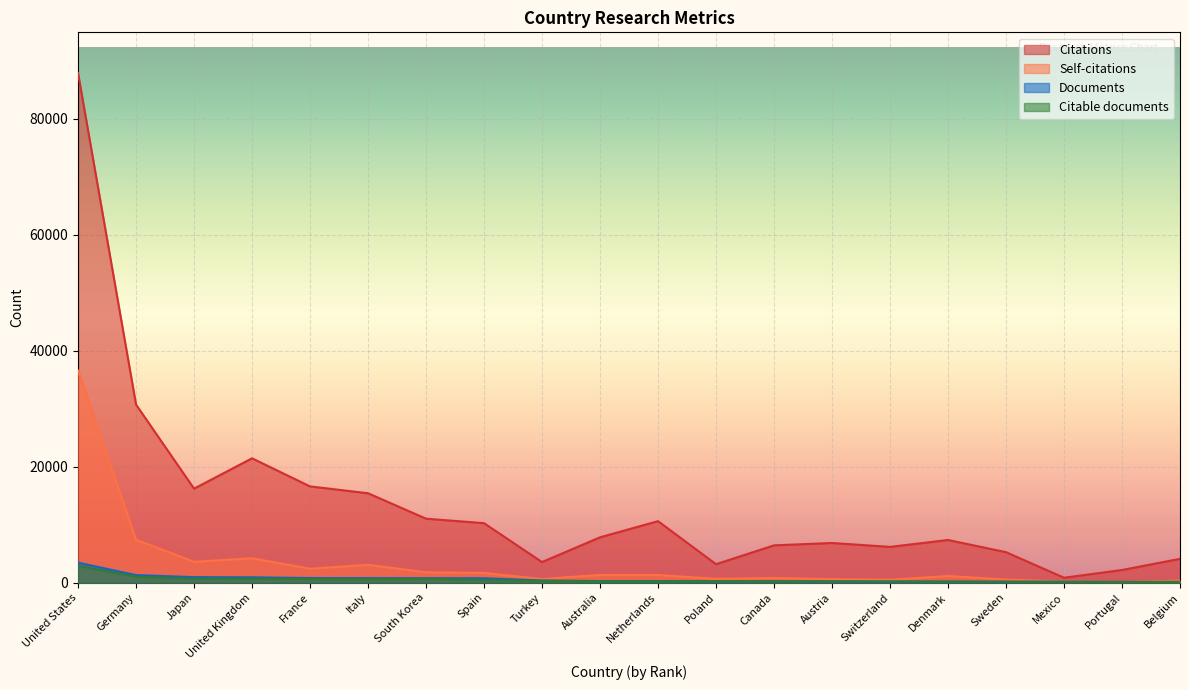

List the labels in order of Citations value, smallest first.

Mexico, Portugal, Poland, Turkey, Belgium, Sweden, Switzerland, Canada, Austria, Denmark, Australia, Spain, Netherlands, South Korea, Italy, Japan, France, United Kingdom, Germany, United States